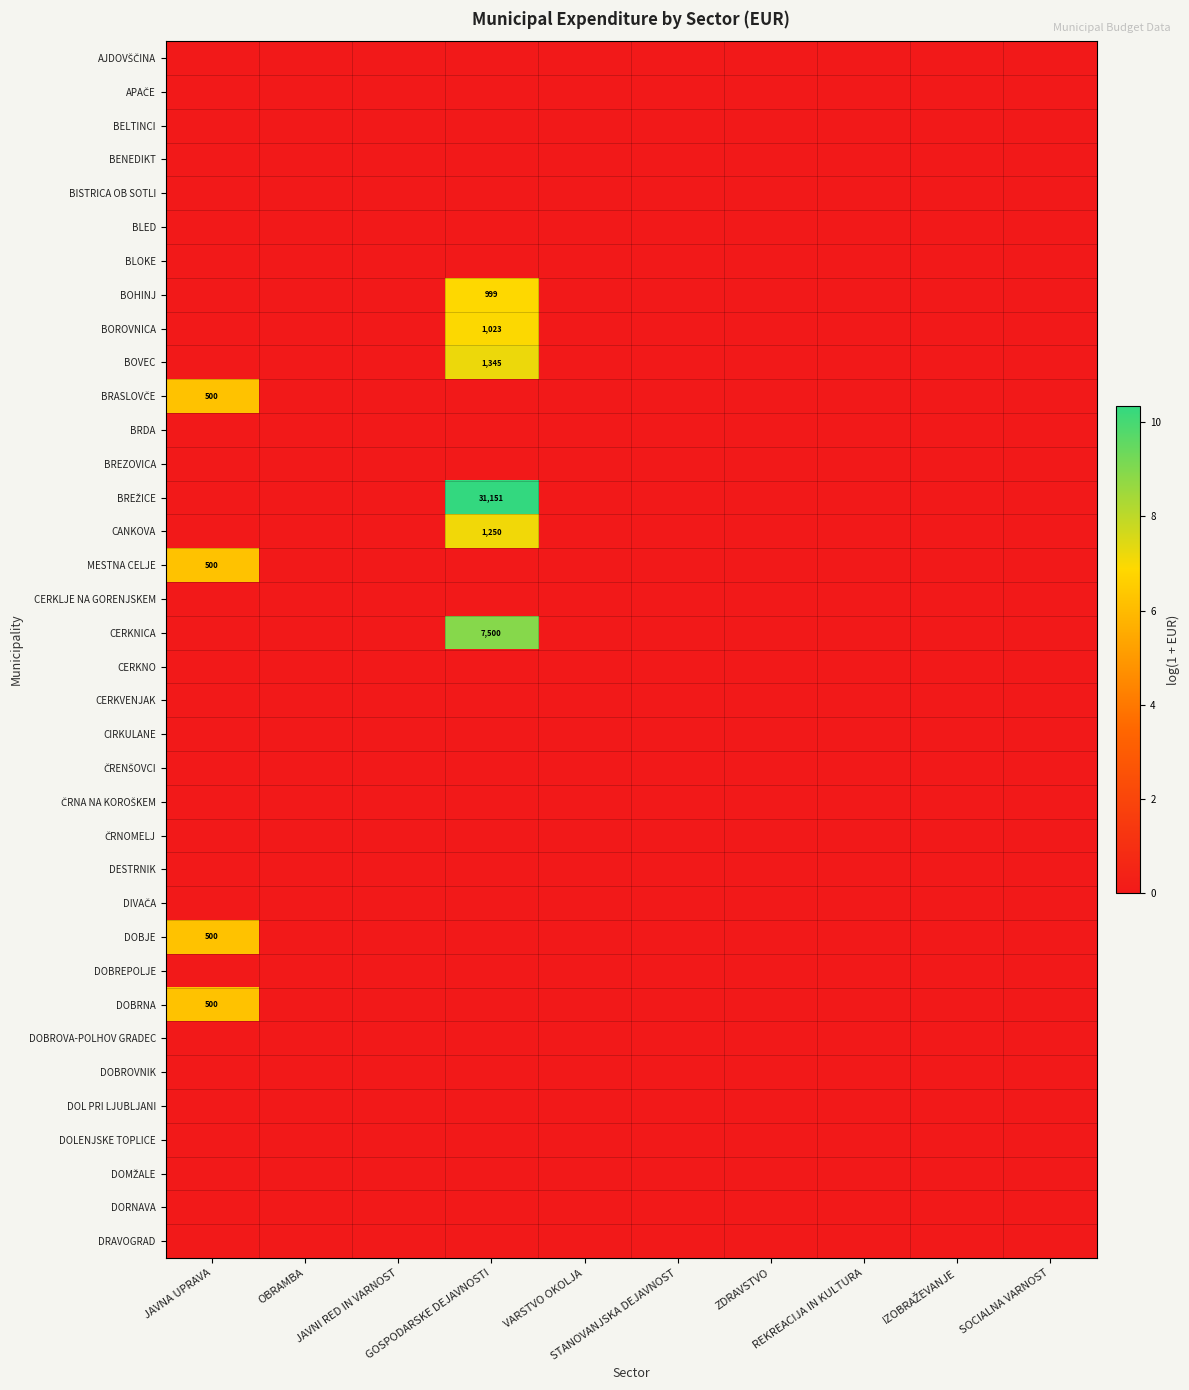

Between OBRAMBA and JAVNI RED IN VARNOST, which is larger?

OBRAMBA